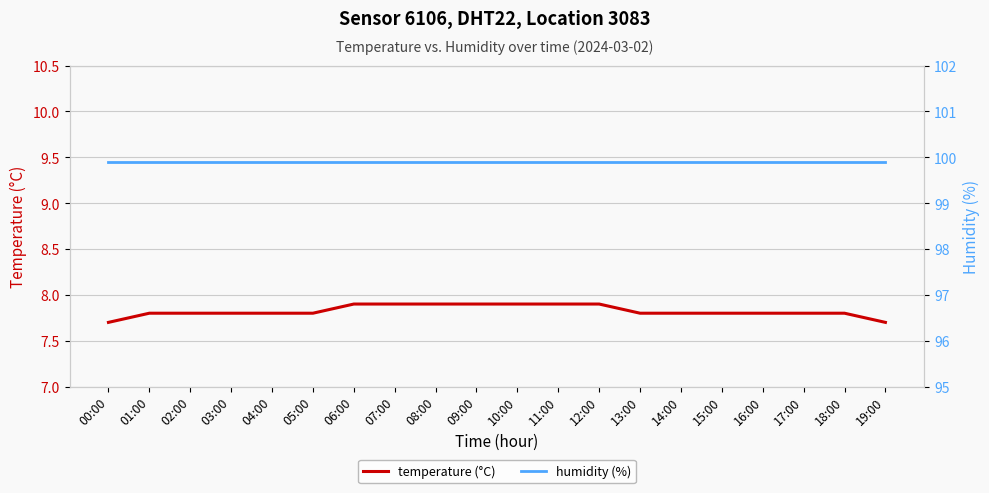

The value of humidity (%) at 12:00 is 99.9. True or false?

True